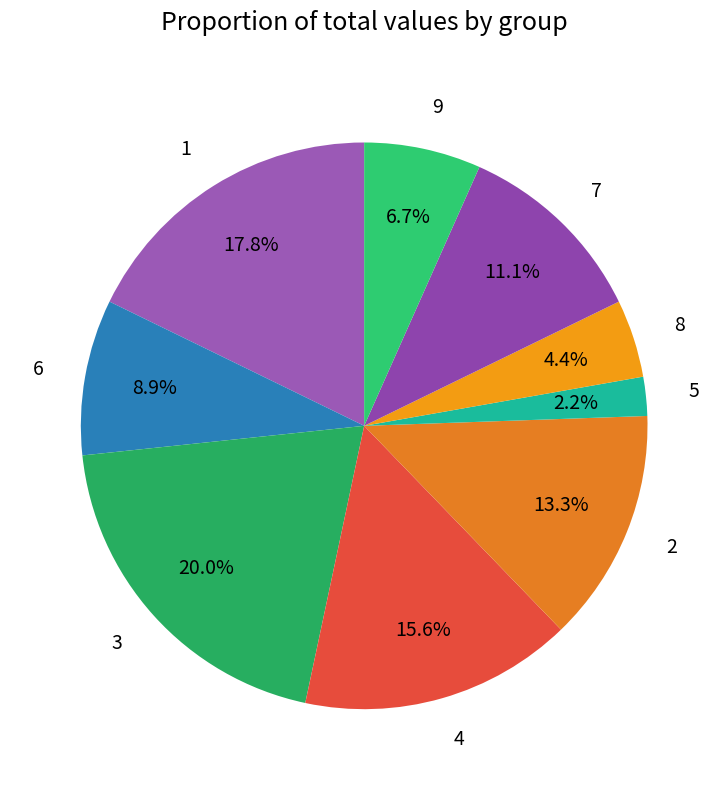

What percentage is NOT represented by 4?

84.4%